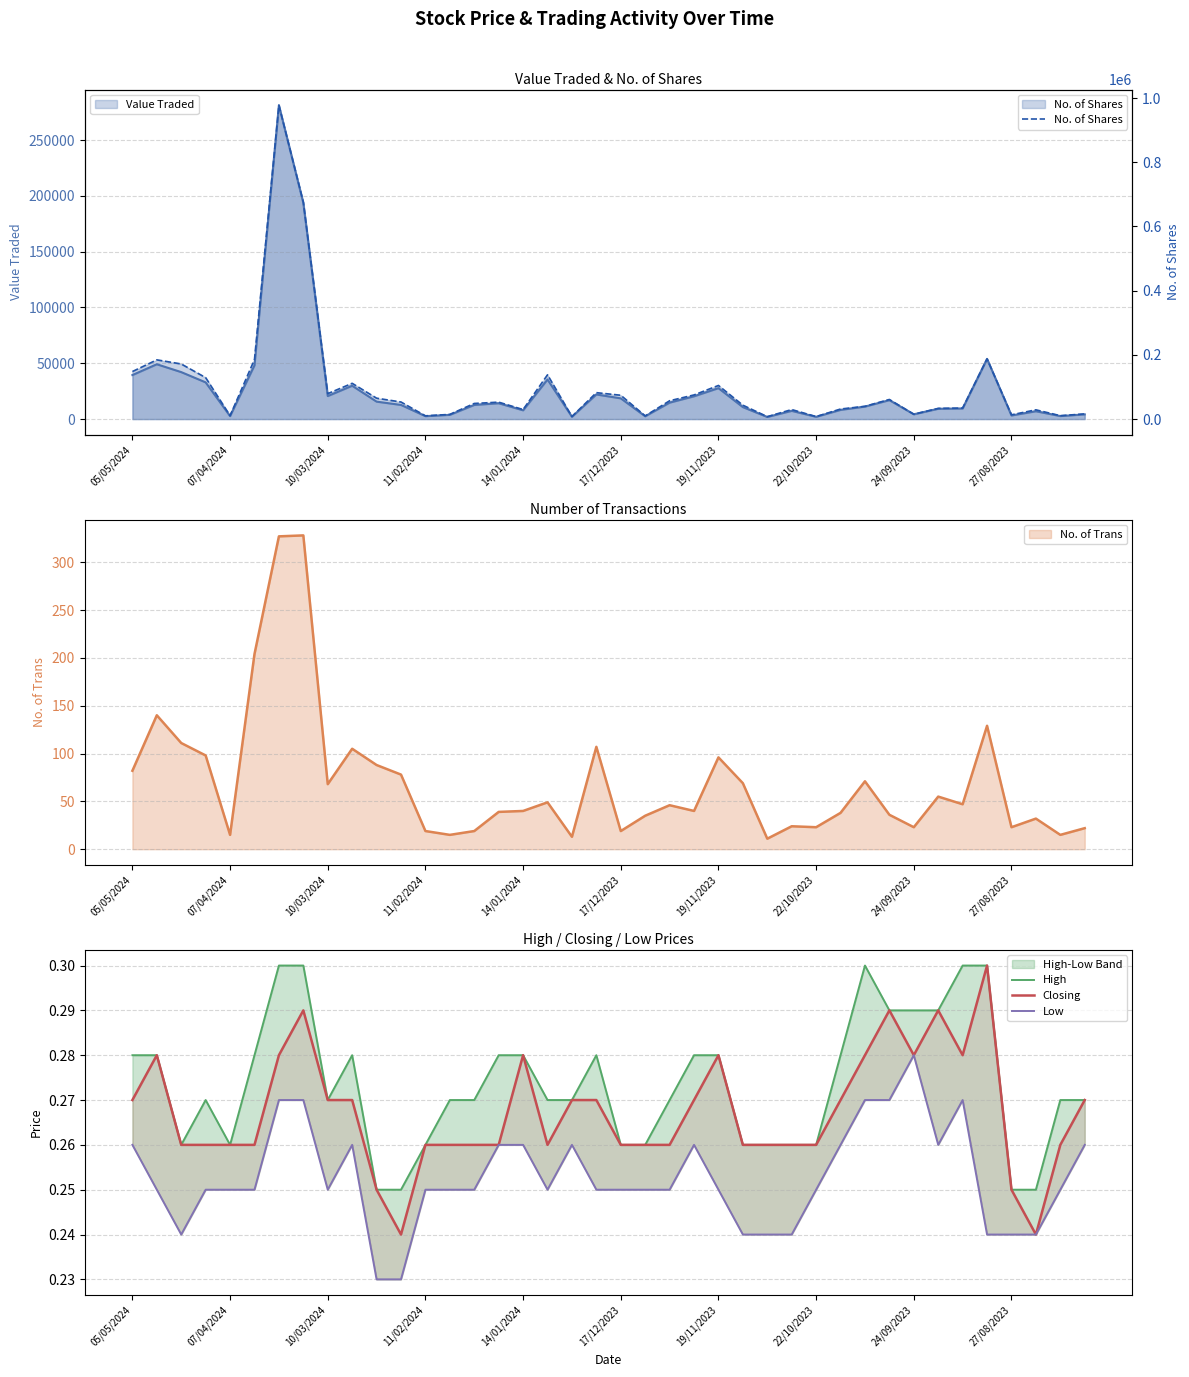

The No. of Shares series shows 7911.0 at 18. True or false?

True